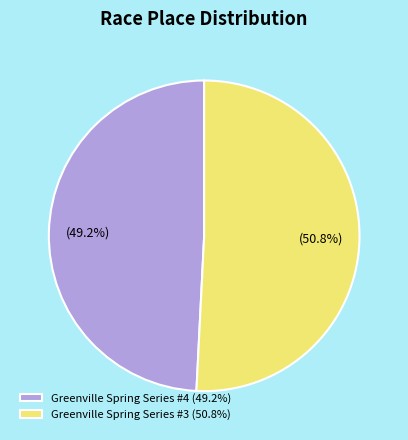

What is the smallest slice in the pie chart?

Greenville Spring Series #4